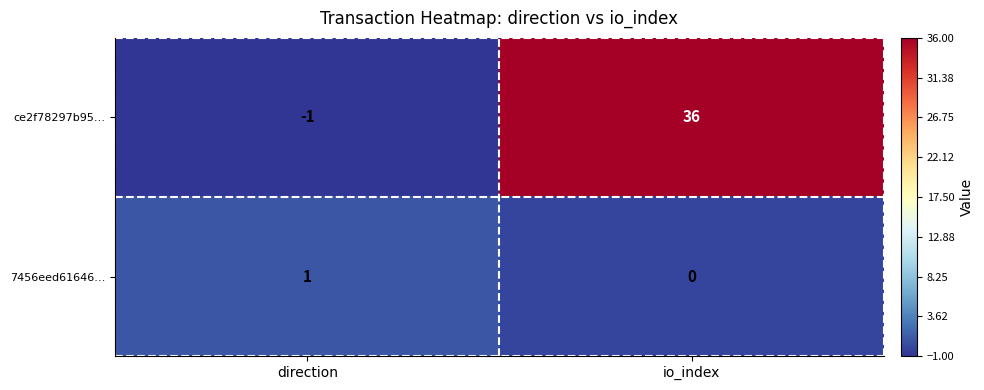

At which label does 7456eed61646… reach its peak?

direction